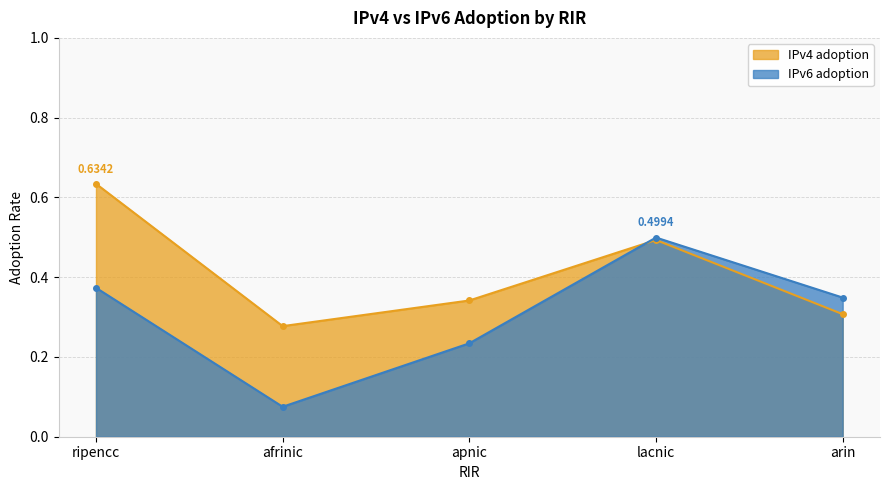

Is the value of IPv6 adoption at apnic greater than the value of IPv4 adoption at lacnic?

No